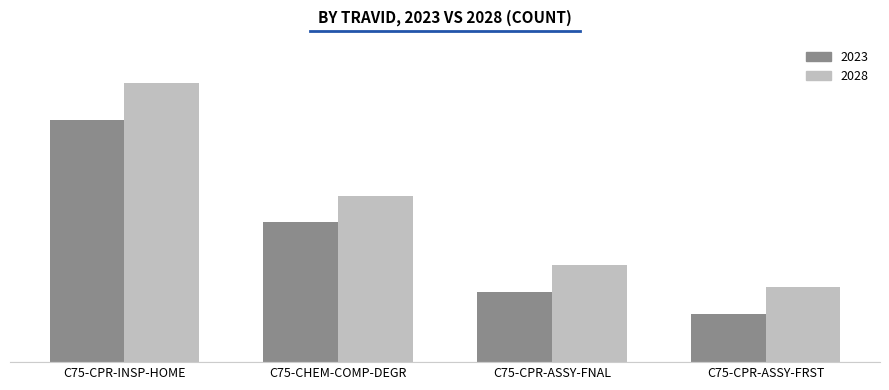

Reading right to left, transcribe all the data shown in this chart.

2023: C75-CPR-ASSY-FRST=9	C75-CPR-ASSY-FNAL=13	C75-CHEM-COMP-DEGR=26	C75-CPR-INSP-HOME=45
2028: C75-CPR-ASSY-FRST=14	C75-CPR-ASSY-FNAL=18	C75-CHEM-COMP-DEGR=31	C75-CPR-INSP-HOME=52